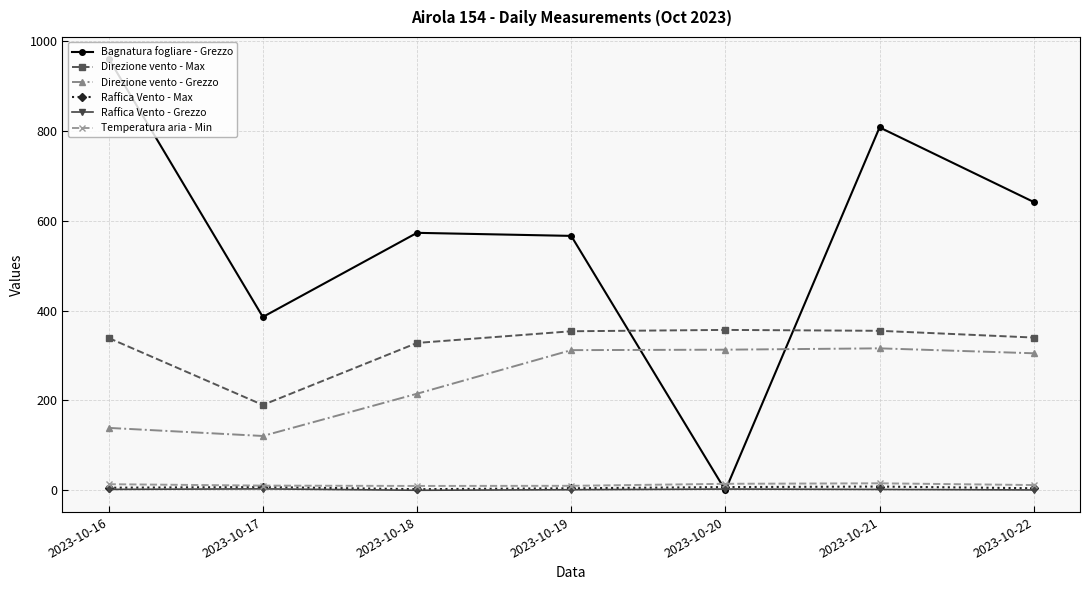

Which series changed the most between 2023-10-16 and 2023-10-20?

Bagnatura fogliare - Grezzo